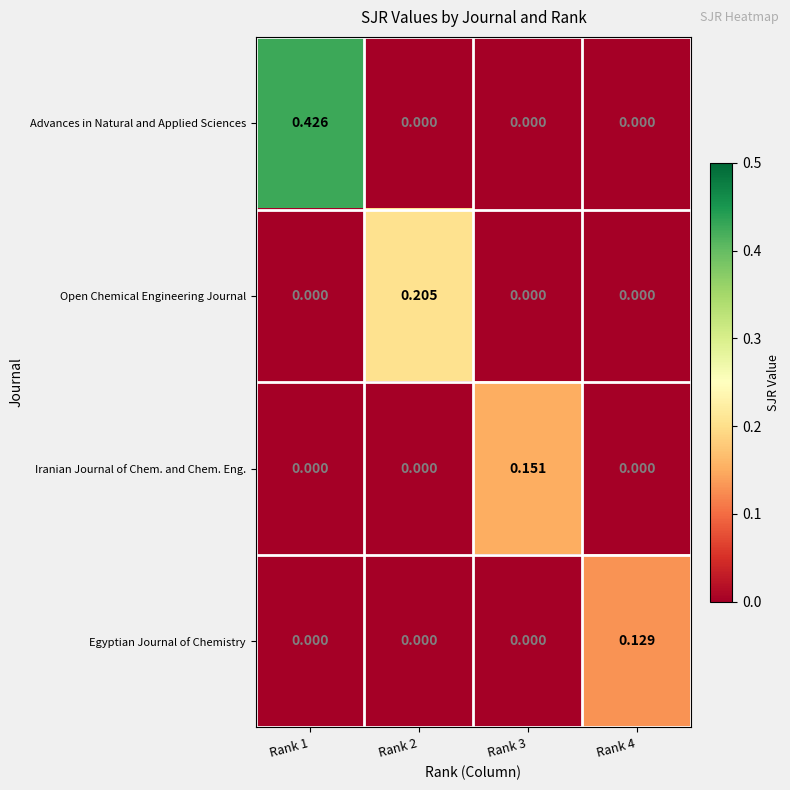

How many series are shown in this chart?

4